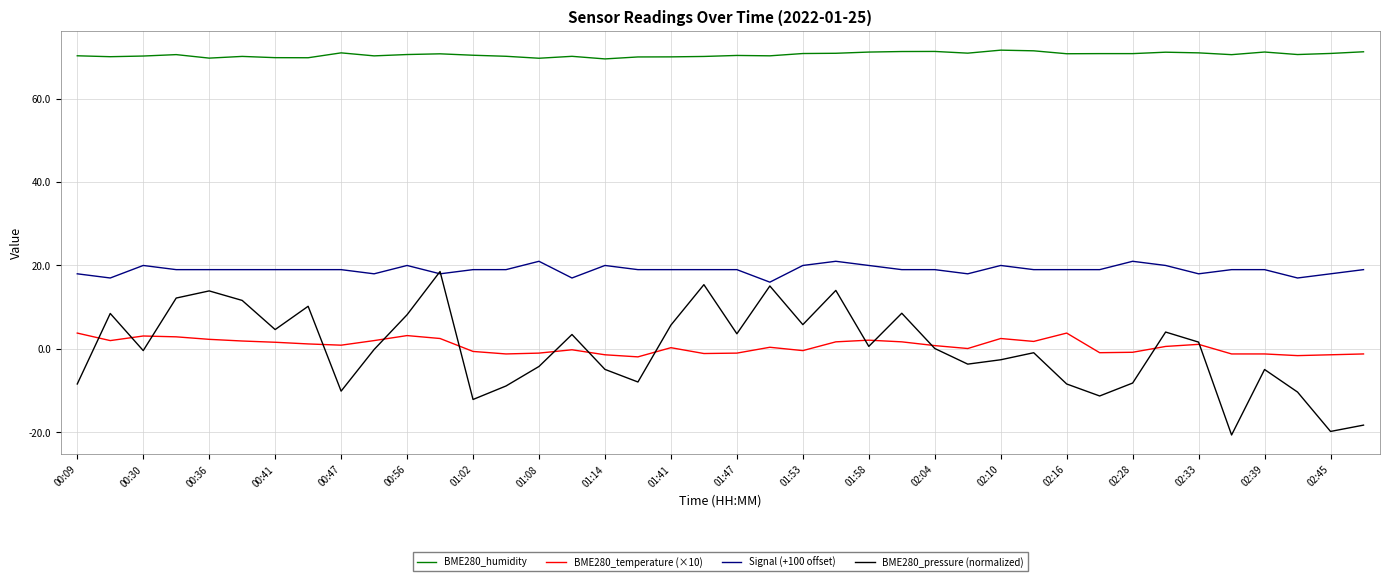

What is the difference between the maximum and minimum values in the BME280_pressure (normalized) series?

39.2